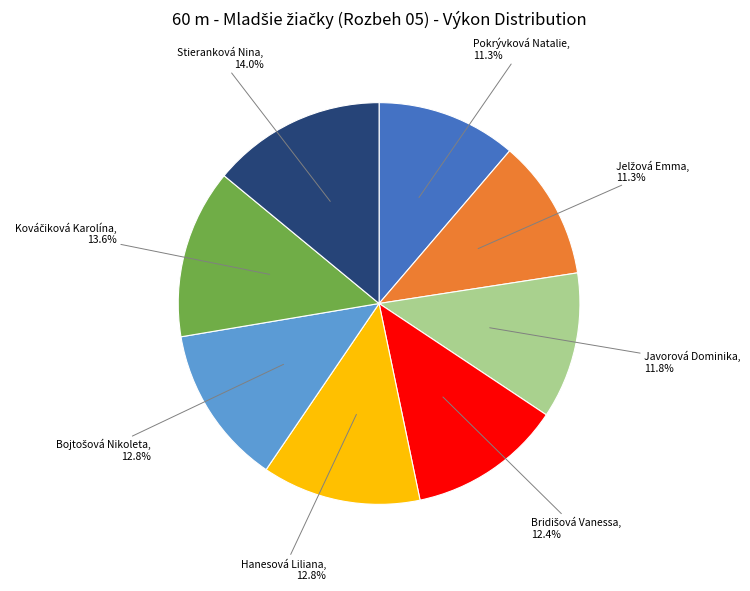

Which has a higher value, Hanesová Liliana or Javorová Dominika?

Hanesová Liliana